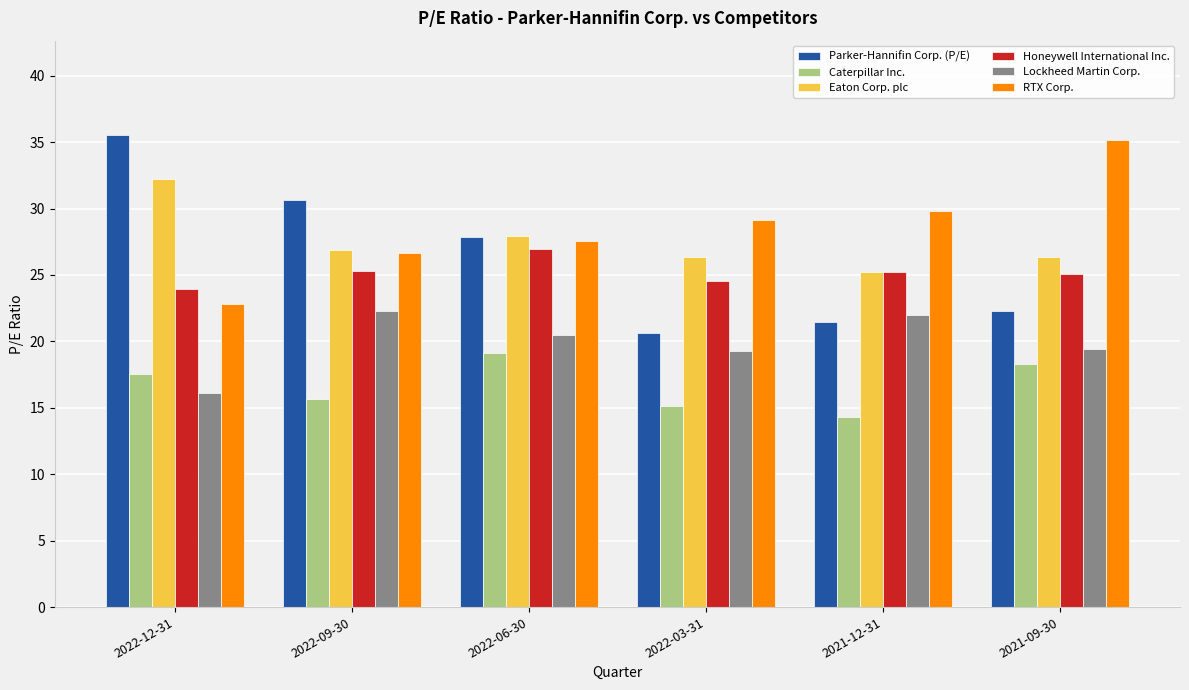

True or false: Caterpillar Inc. has a value of 12.2 at 2022-12-31.

False